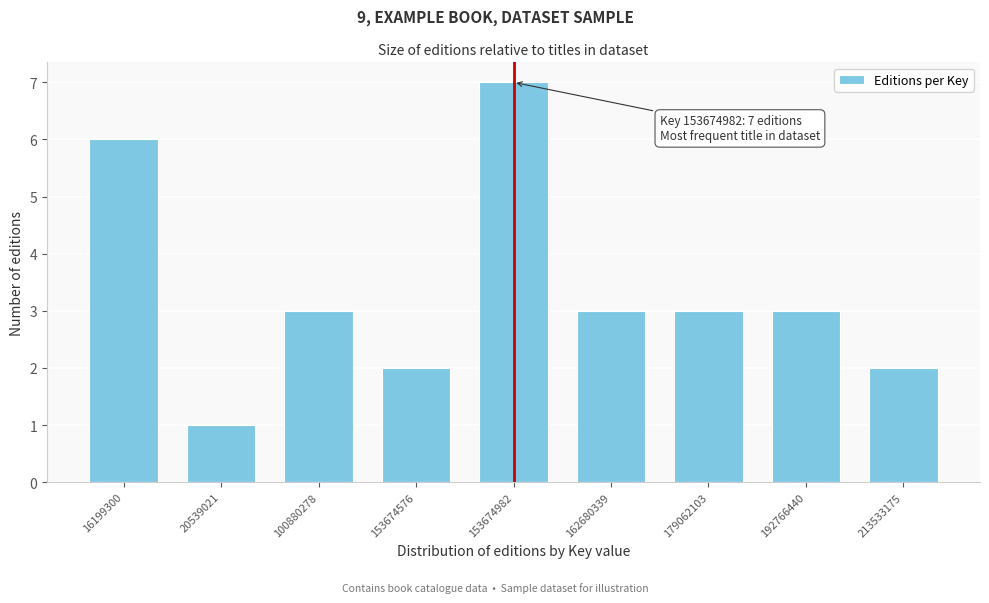

Reading left to right, list all the values displayed in this chart.

6	1	3	2	7	3	3	3	2